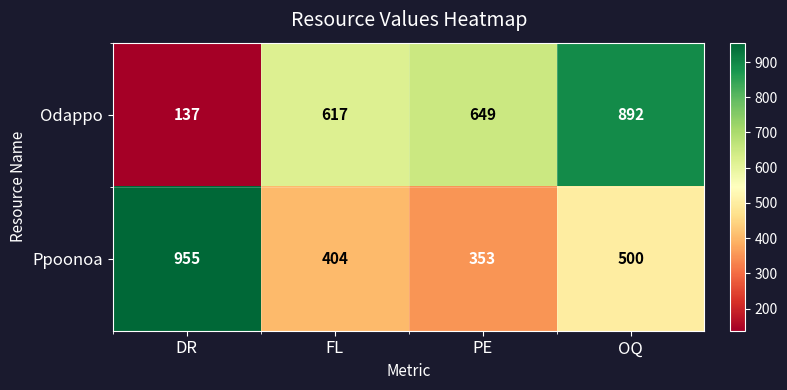

What is the total value across all series at PE?

1002